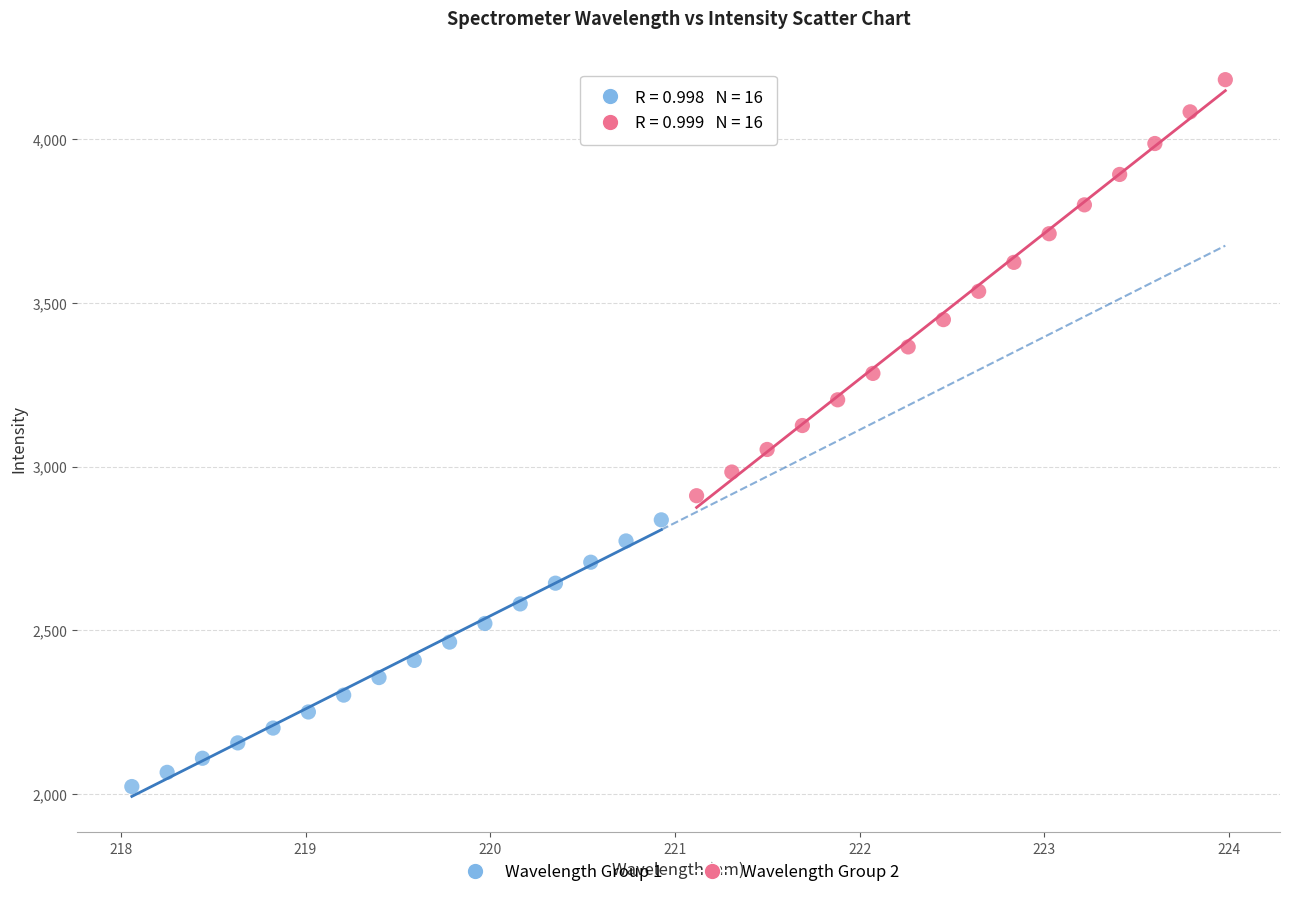

Which series has the largest Y range (max minus min)?

Wavelength Group 2